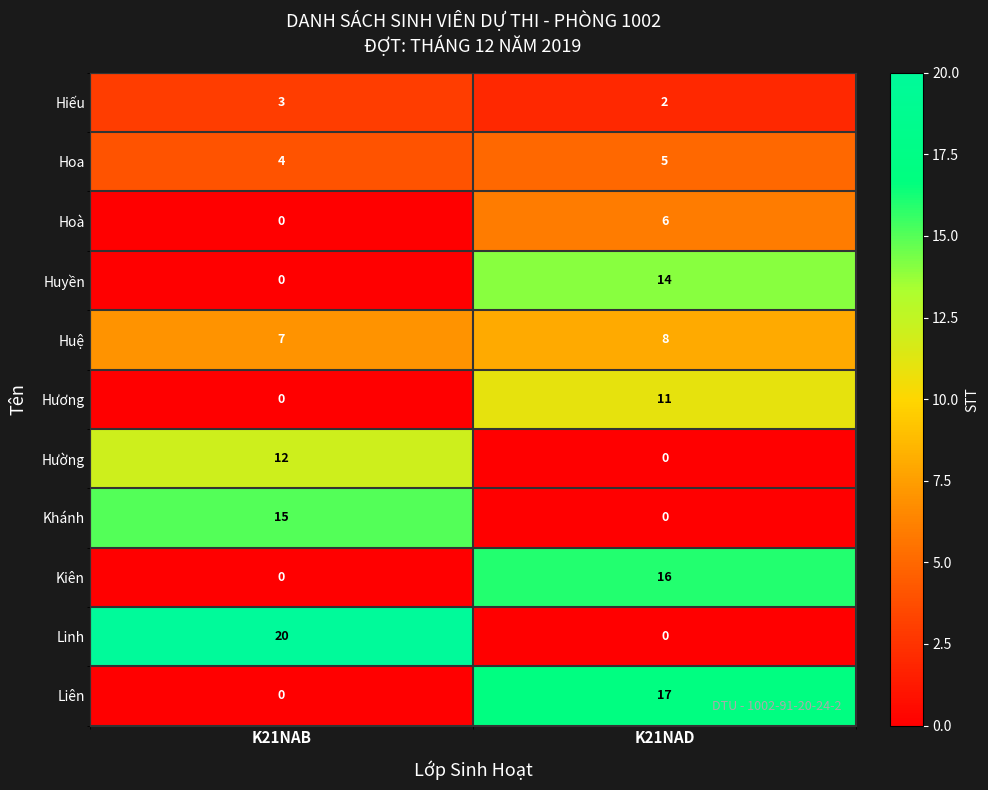

Rank the series by their maximum value, from highest to lowest.

Linh, Liên, Kiên, Khánh, Huyền, Hường, Hương, Huệ, Hoà, Hoa, Hiếu